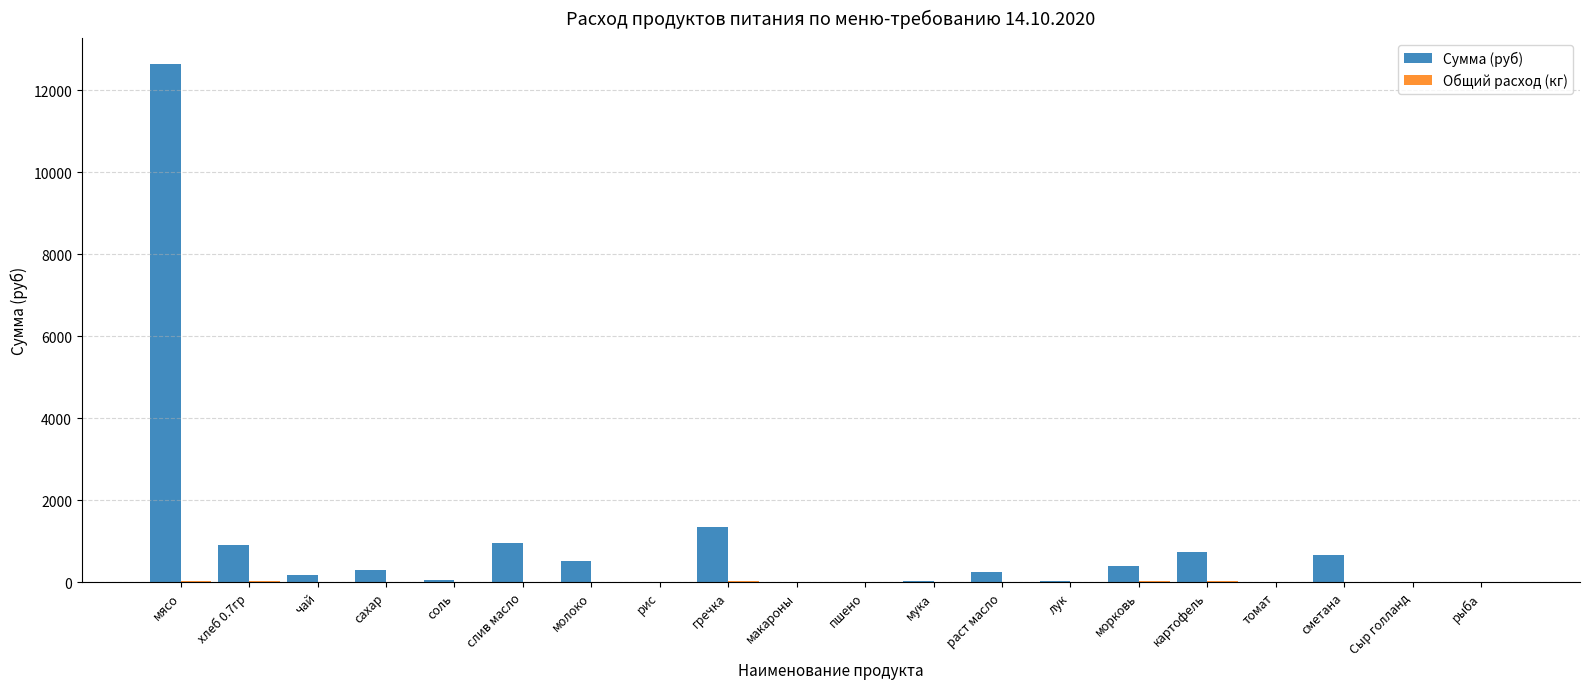

Which series has the largest total across all categories?

Сумма (руб)